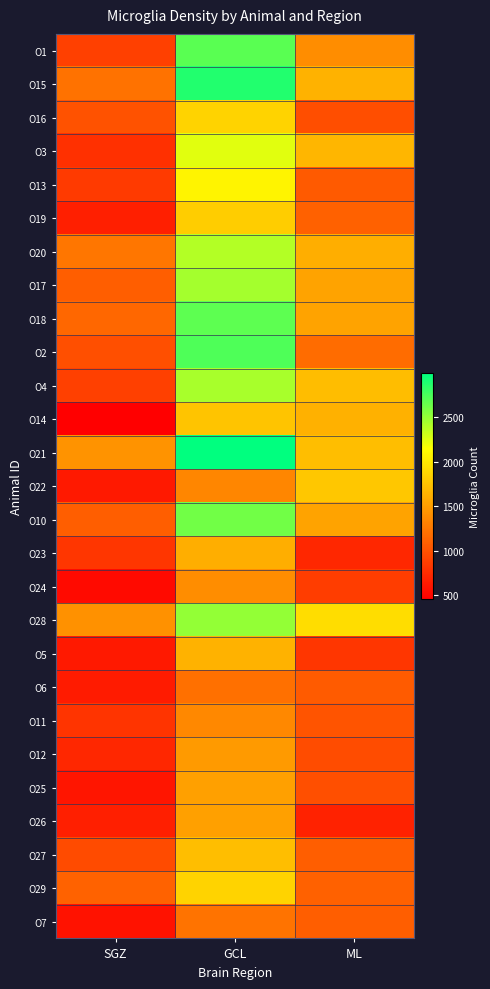

Rank the series at ML from highest to lowest value.

O28, O22, O21, O4, O3, O15, O14, O20, O17, O18, O10, O1, O2, O19, O29, O7, O27, O6, O13, O11, O25, O16, O12, O24, O5, O23, O26